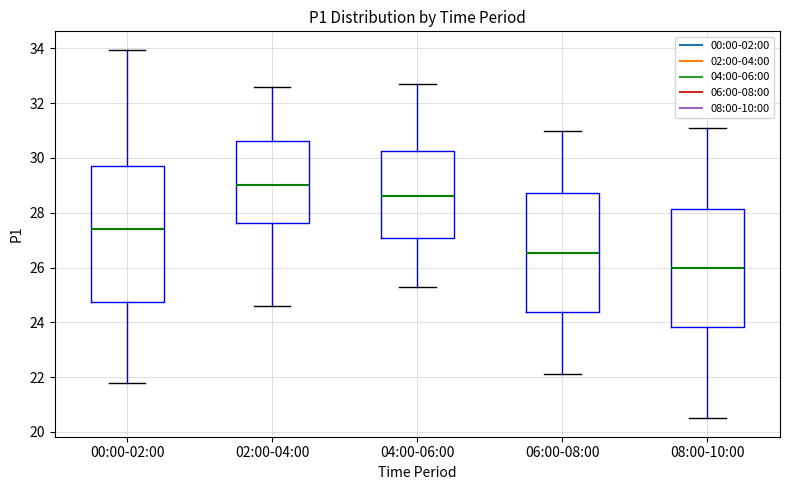

Which box is the tallest, from its lower edge to its upper edge?

00:00-02:00